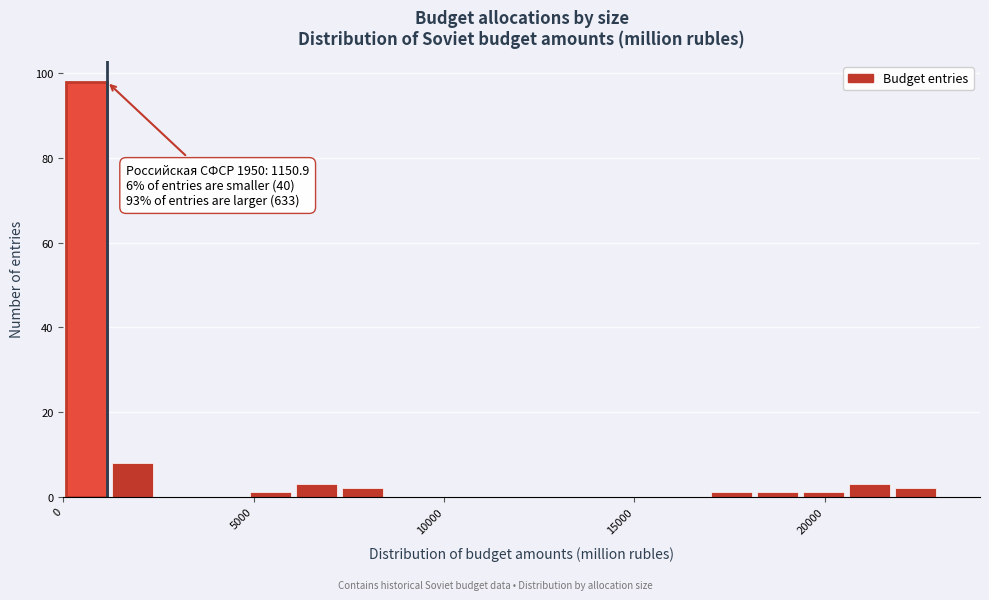

Read against the x-axis, roughly where is the centre of the tallest bar?

500